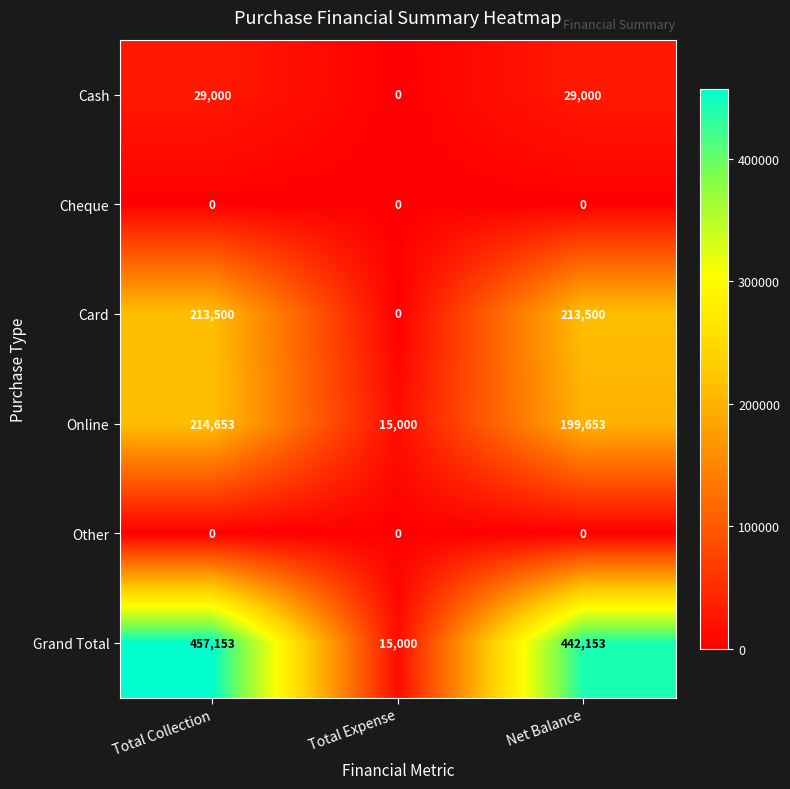

Reading left to right, transcribe all the data shown in this chart.

Cash: Total Collection=29000	Total Expense=0	Net Balance=29000
Cheque: Total Collection=0	Total Expense=0	Net Balance=0
Card: Total Collection=213500	Total Expense=0	Net Balance=213500
Online: Total Collection=214653	Total Expense=15000	Net Balance=199653
Other: Total Collection=0	Total Expense=0	Net Balance=0
Grand Total: Total Collection=457153	Total Expense=15000	Net Balance=442153